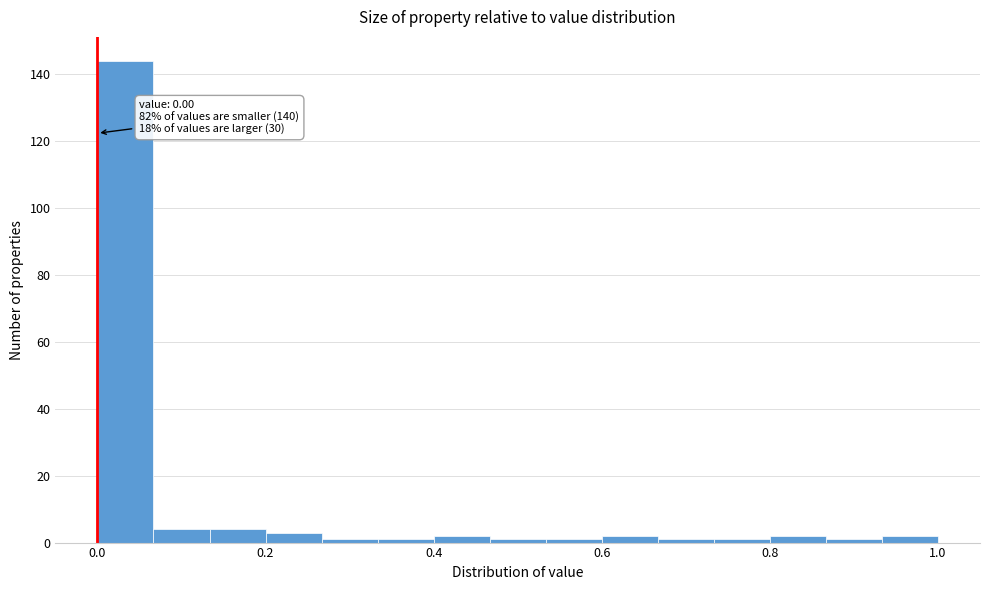

Around what value on the x-axis is the tallest bar? Give the approximate position of its centre, as read against the axis.

0.04